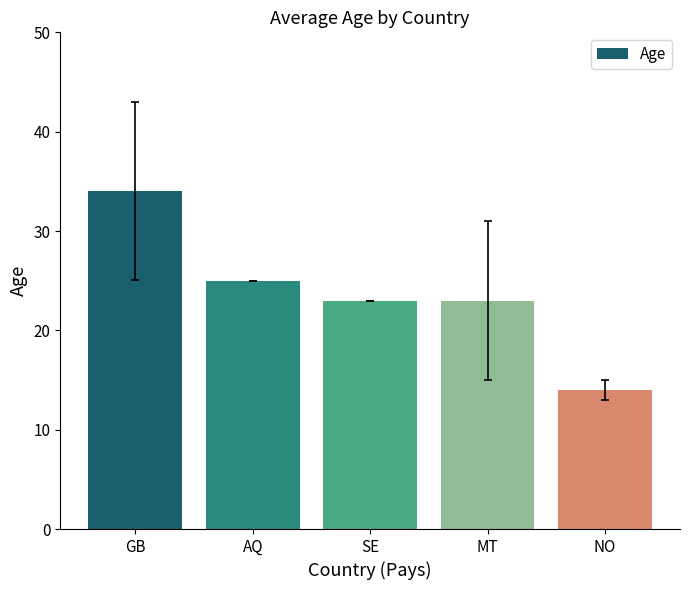

At which label does the data first exceed 23?

GB